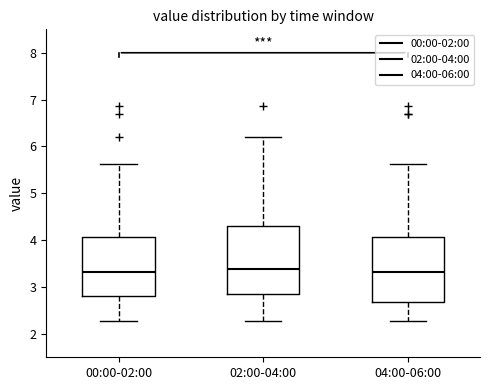

Where does the median line of the box for 02:00-04:00 sit on the y-axis? The values are not printed on the chart, so give them approximately, as read against the axis.

3.4